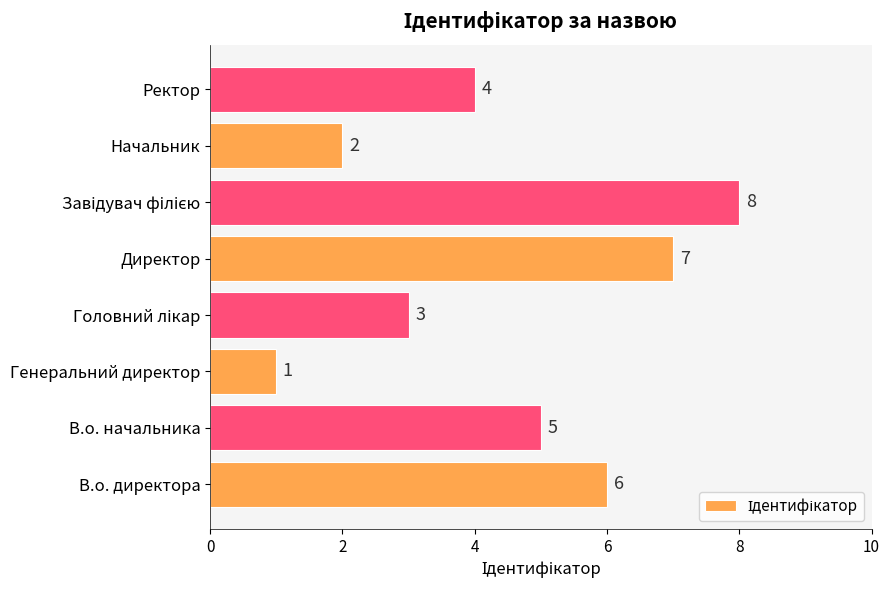

What is the maximum value shown in the chart?

8